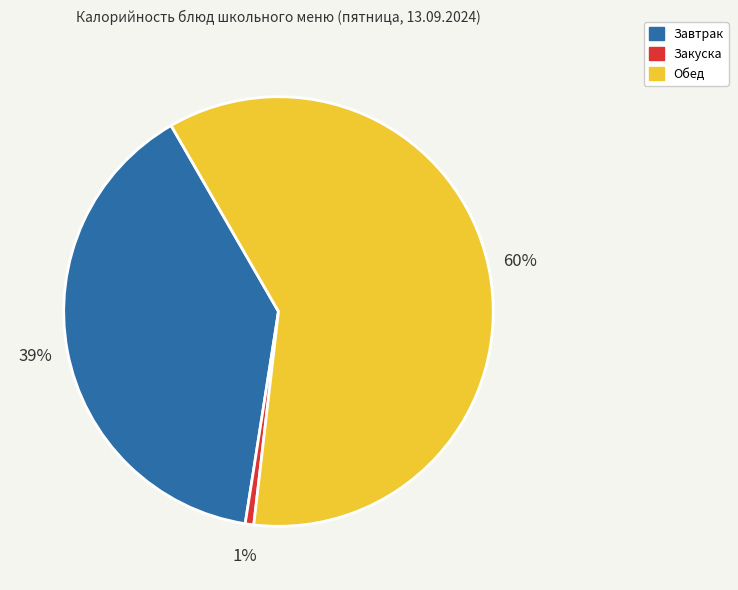

Is there any slice that represents more than half of the pie?

Yes